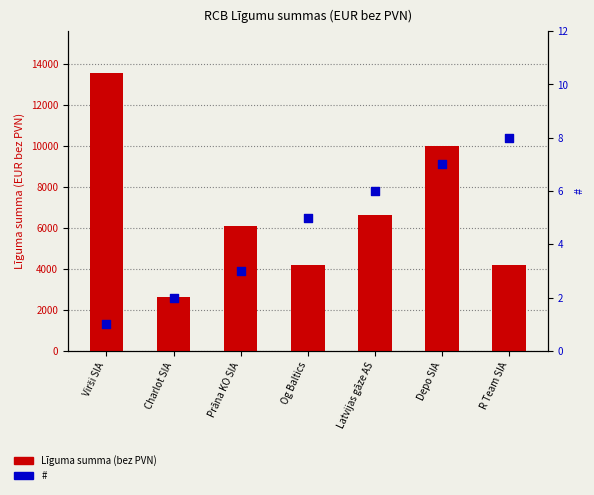

At which category is the sum across all series the highest?

Virši SIA